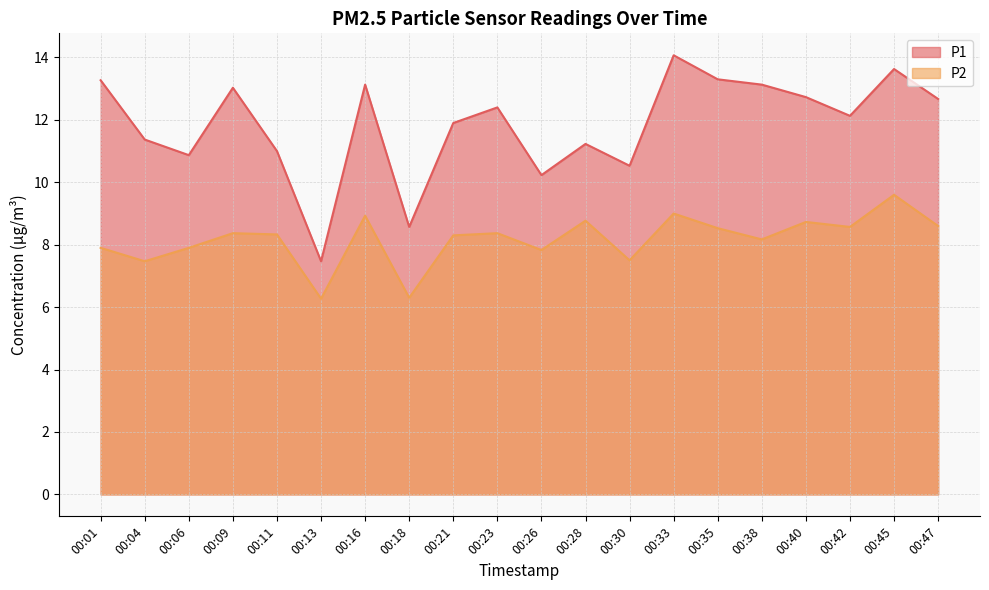

Does the chart display data point markers on the line(s)?

No